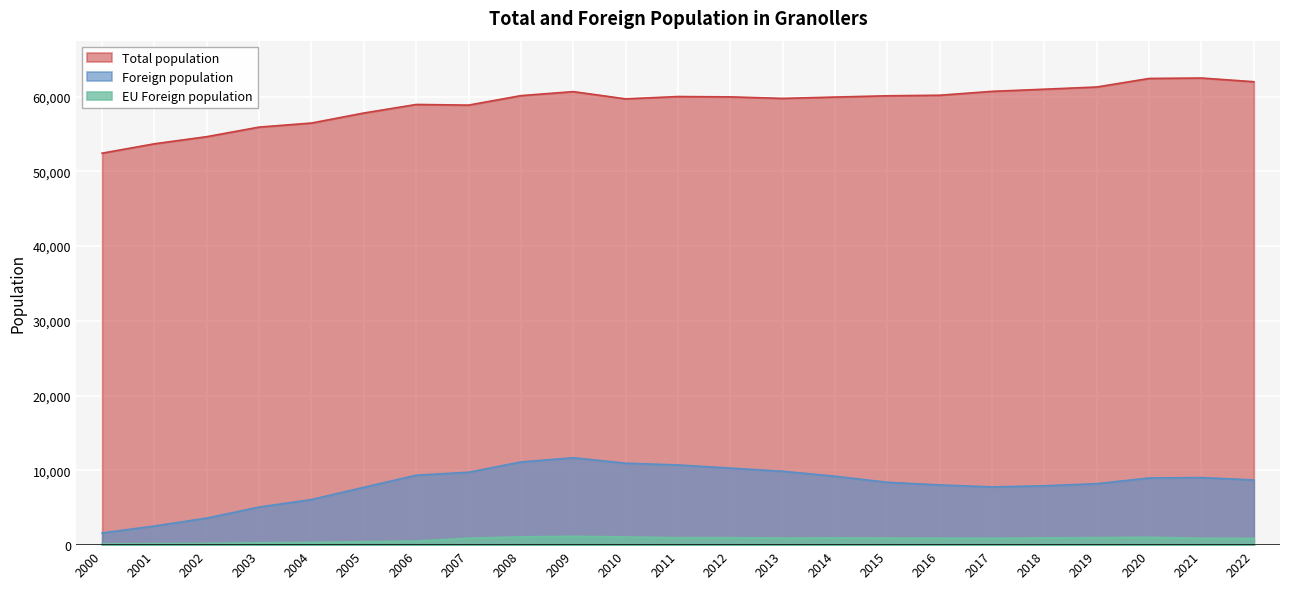

Count the number of data series in this chart.

3